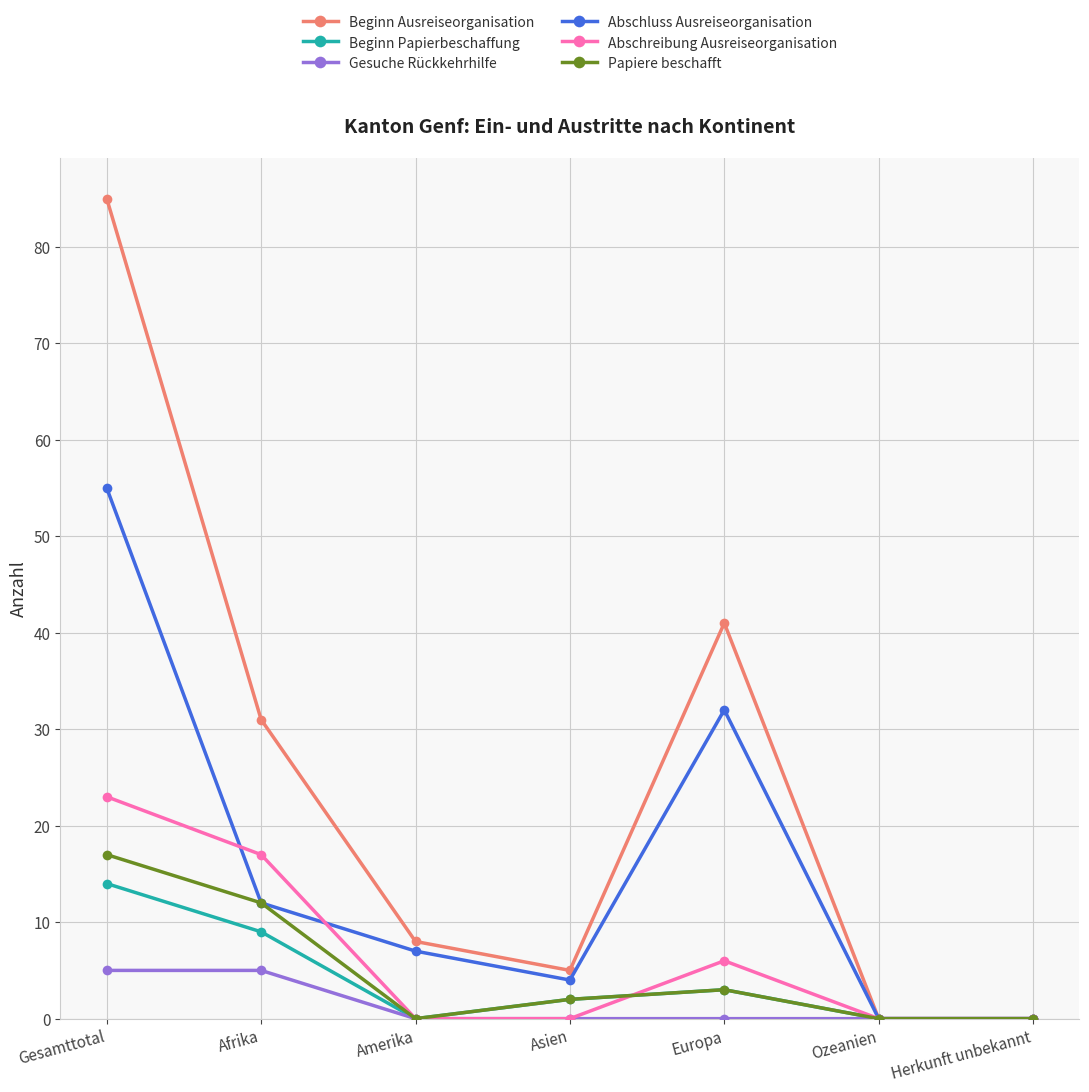

Is it true that Abschluss Ausreiseorganisation equals 2 at Amerika?

False